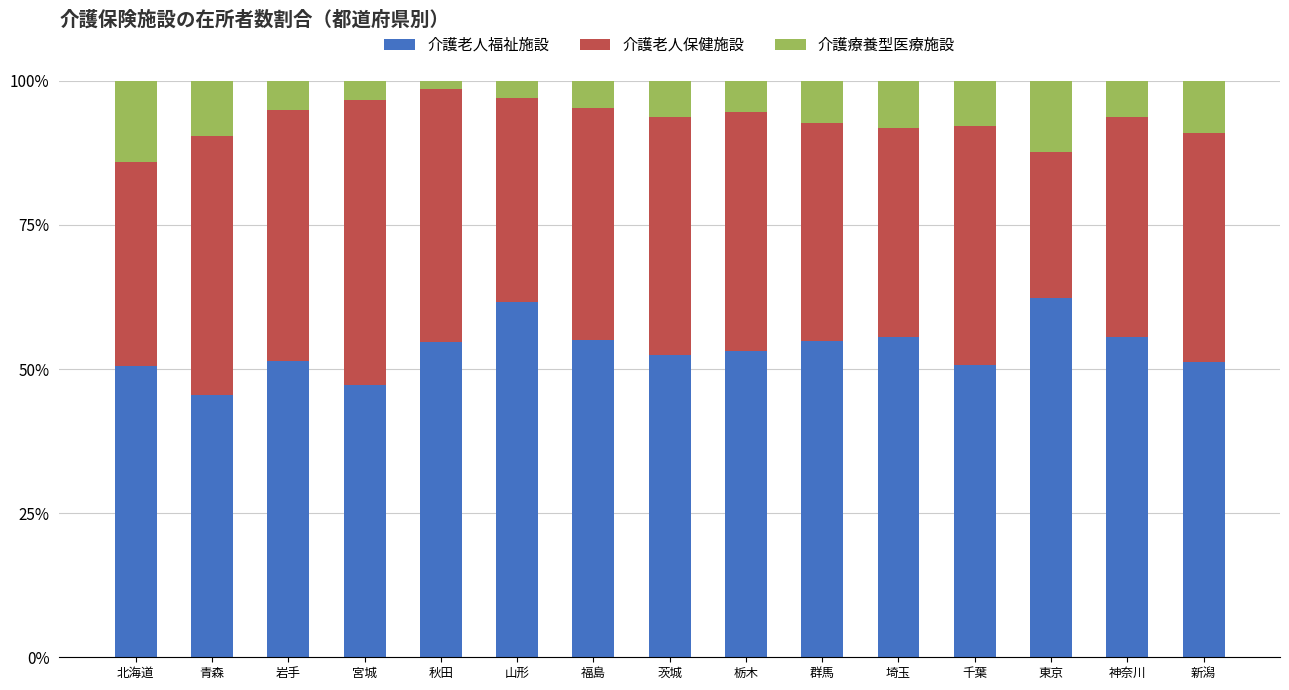

What value does the 介護老人福祉施設 series have at 福島?

55.0